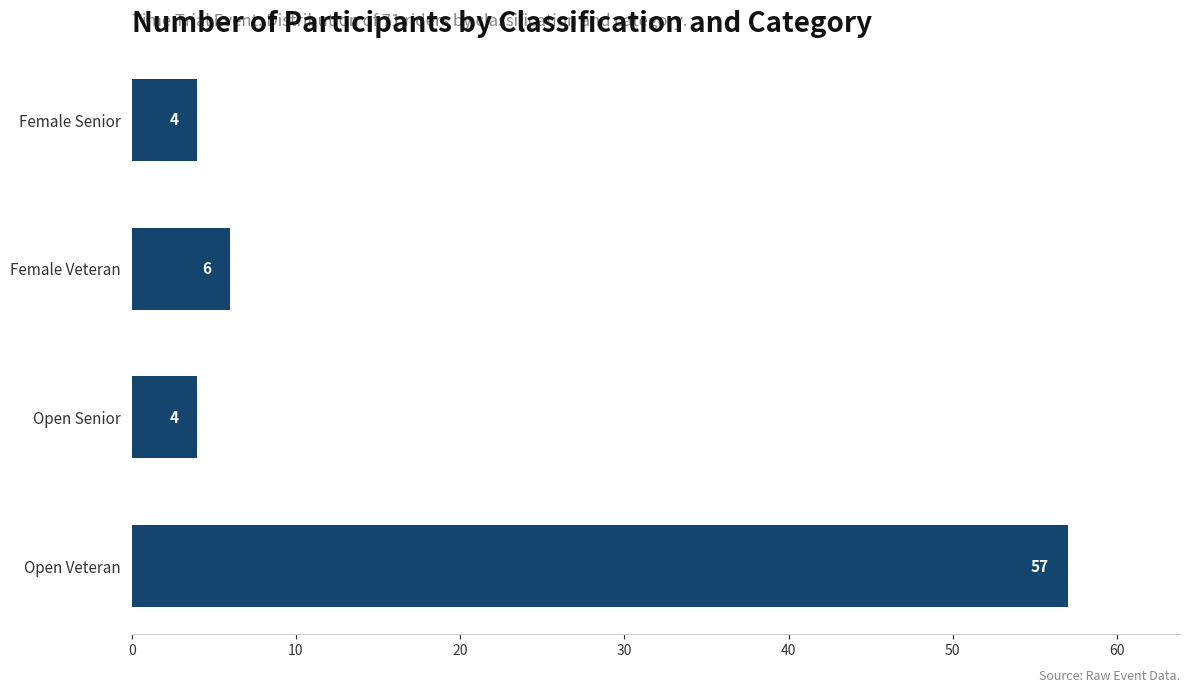

Approximately how many times larger is the value at Open Veteran compared to Female Veteran?

9.5